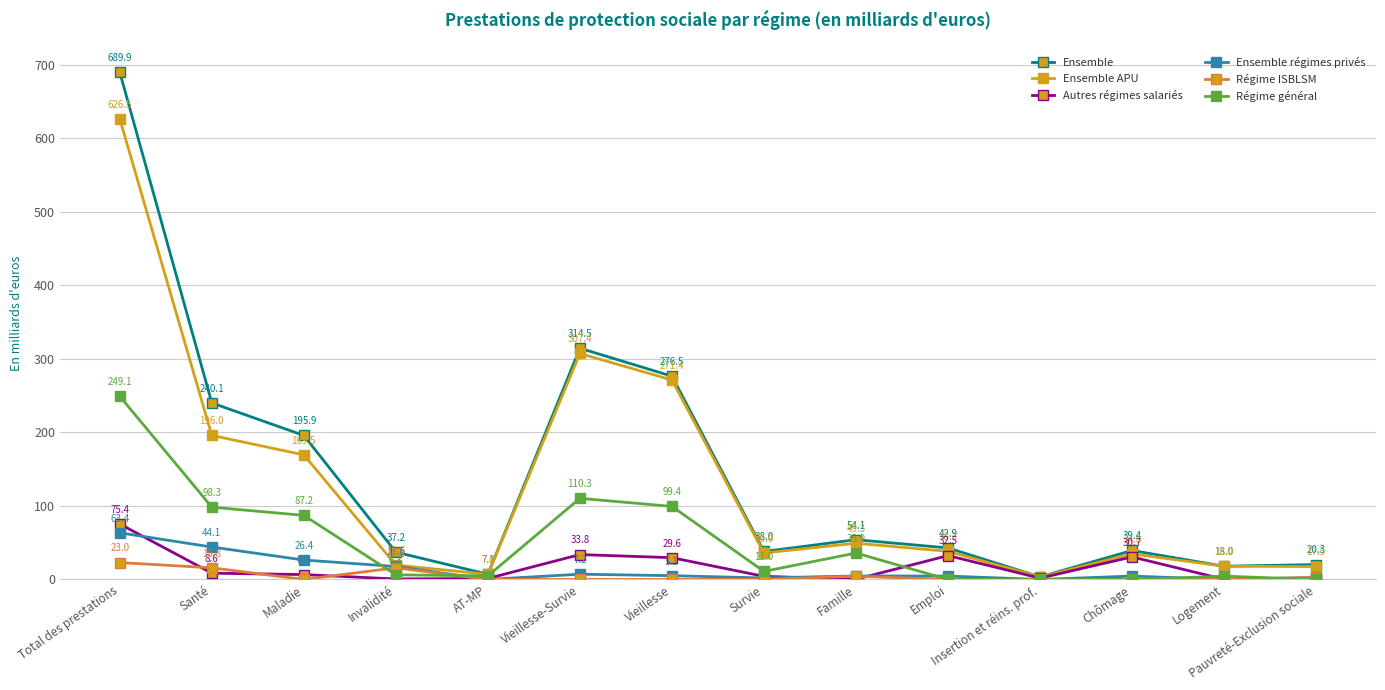

What is the average value of the Autres régimes salariés series?

16.1